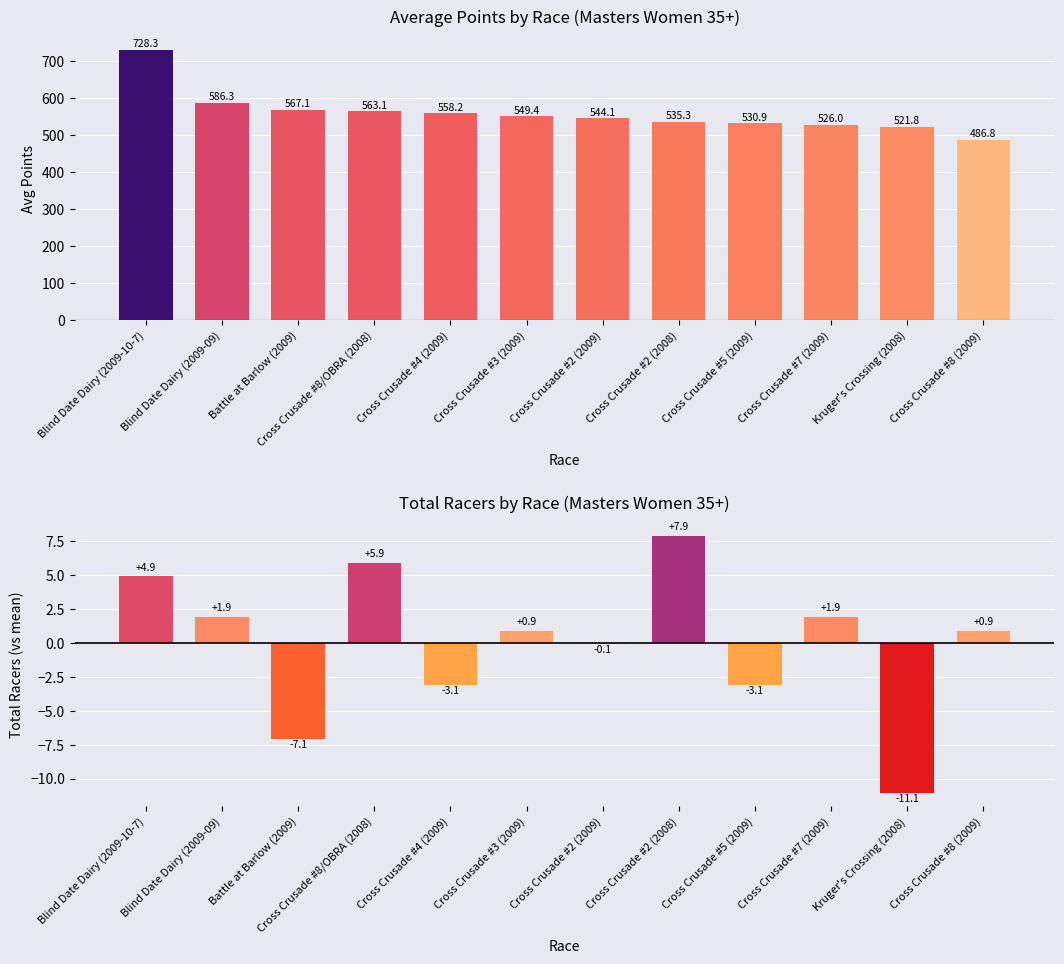

True or false: Total Racers (vs mean) has a value of -7.1 at Battle at Barlow (2009).

True